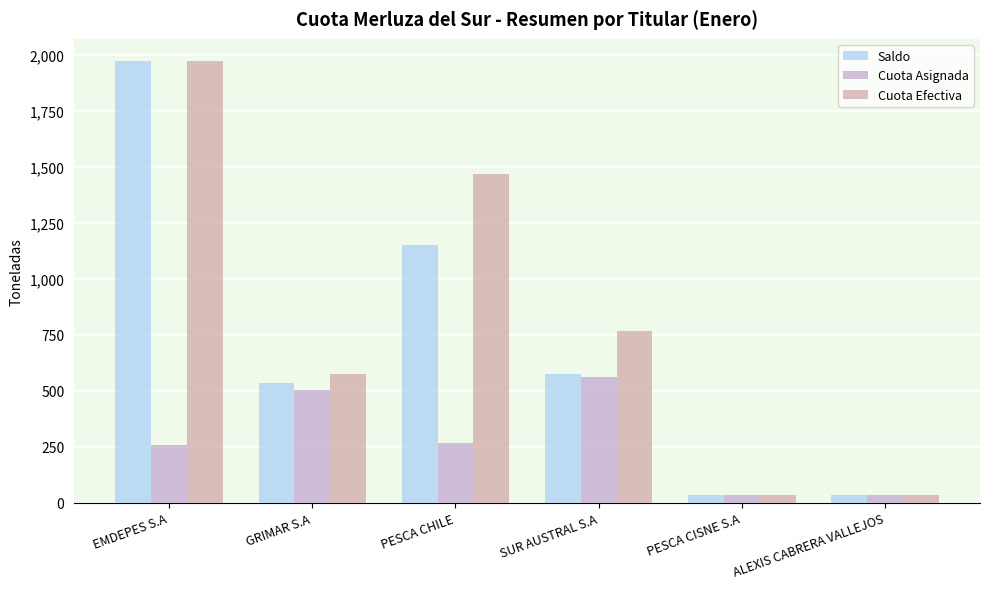

Is the value of Cuota Efectiva at ALEXIS CABRERA VALLEJOS greater than the value of Cuota Asignada at PESCA CHILE?

No